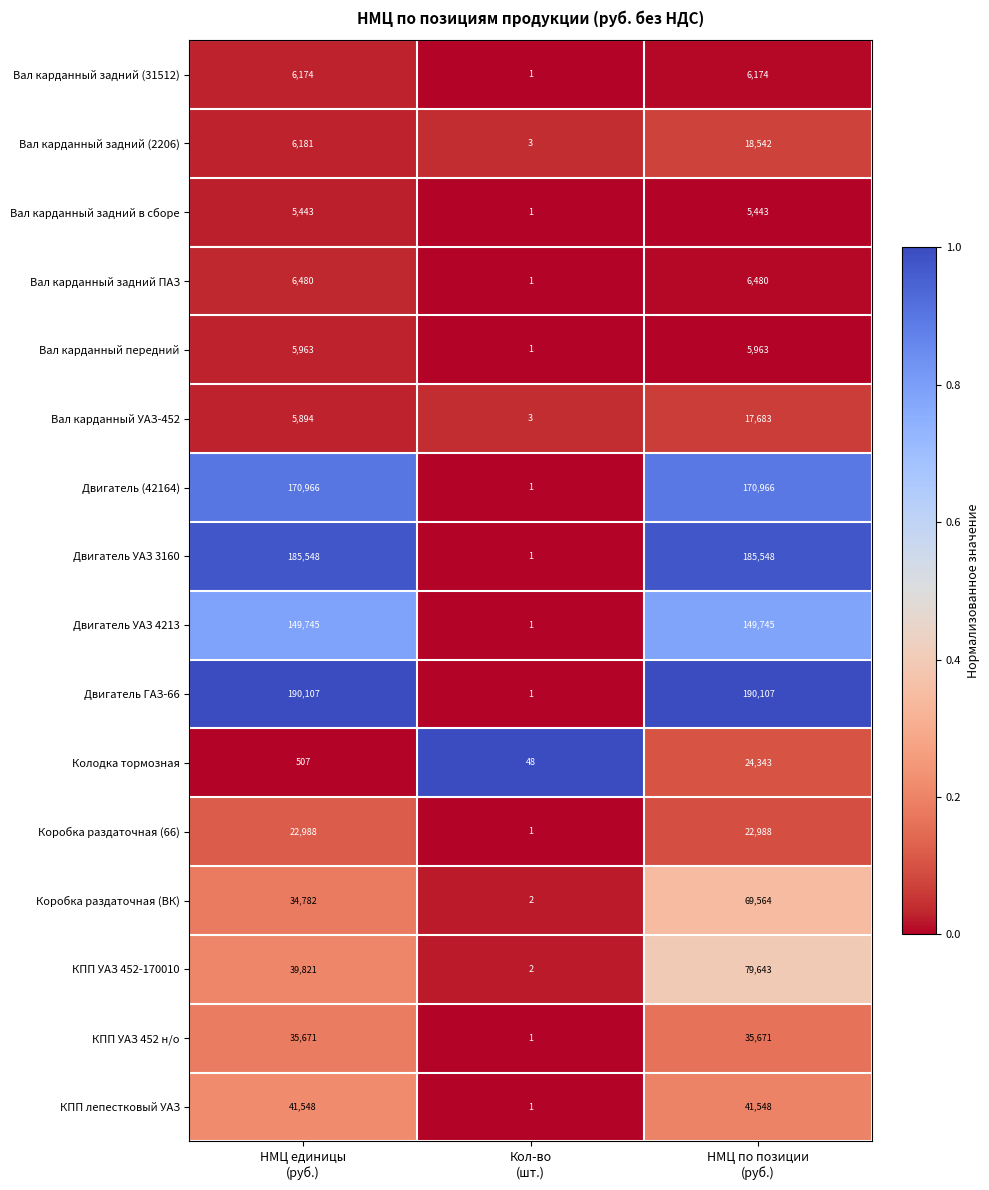

What is the difference between the maximum and minimum values in the Коробка раздаточная (ВК) series?

69562